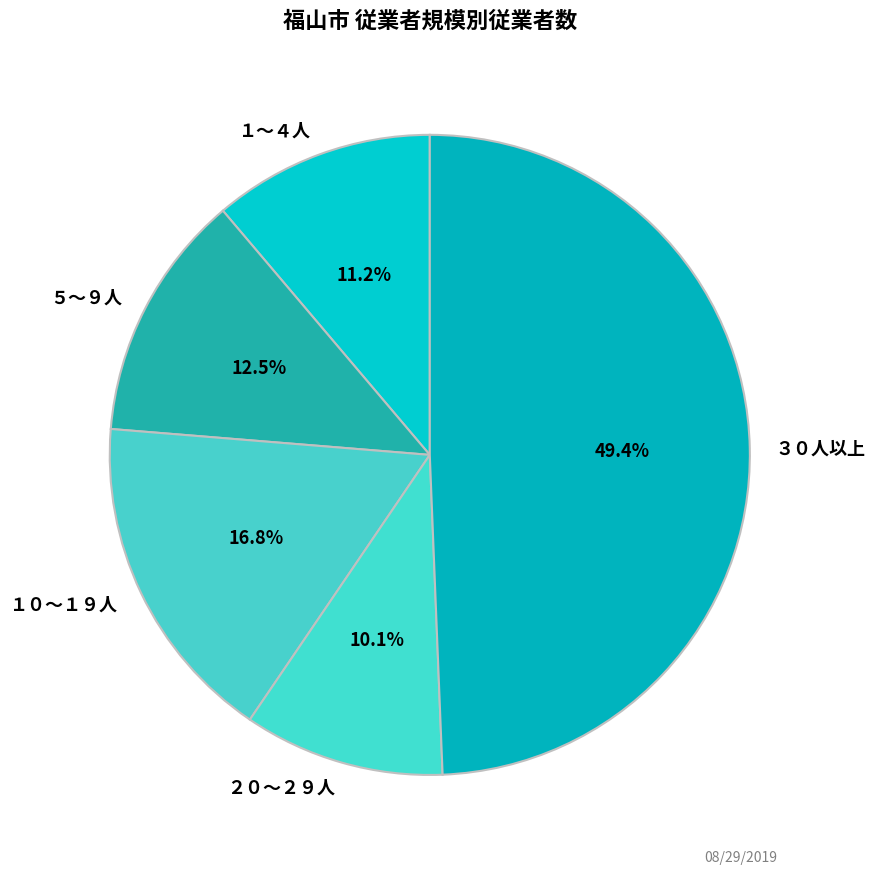

Is it true that ２０～２９人 is 24% of the pie?

False